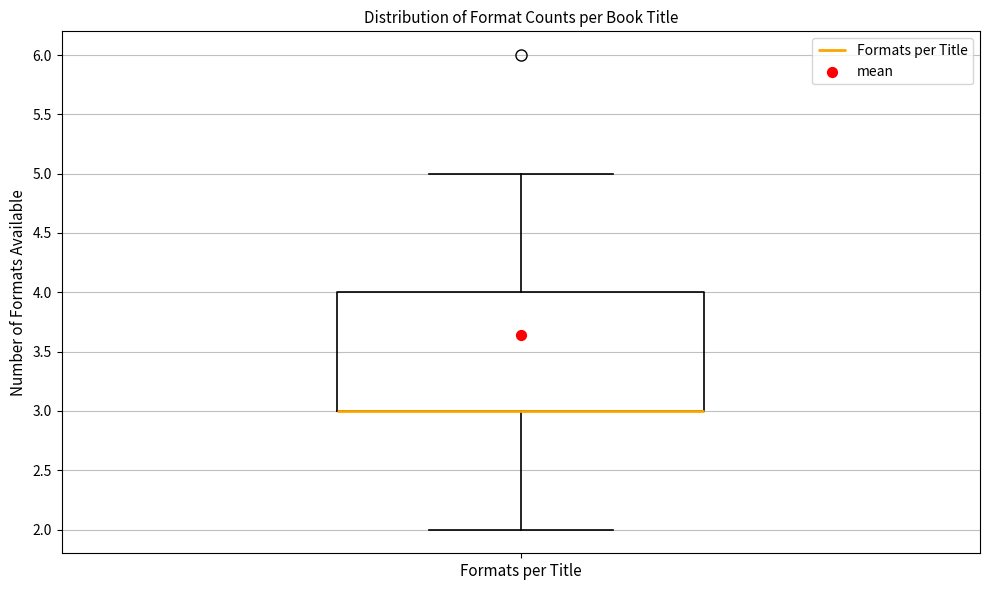

Read this box plot against the y-axis: the position of the median line, the range covered by the box, and the ends of both whiskers. The values are not printed on the chart, so give them approximately, as read against the axis.

median 3 (drawn on the box's lower edge), box 3 to 4, whiskers 2 to 5